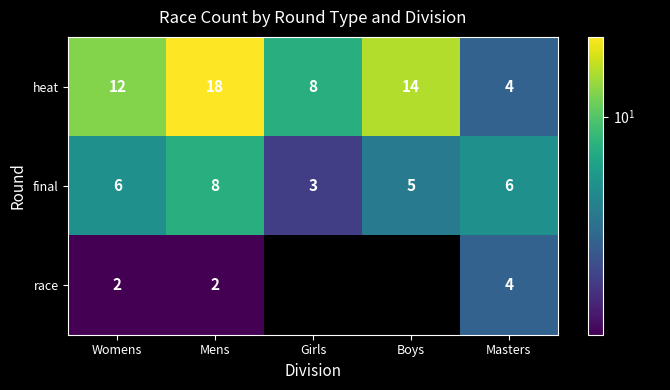

Is the value of final at Mens greater than the value of race at Womens?

Yes